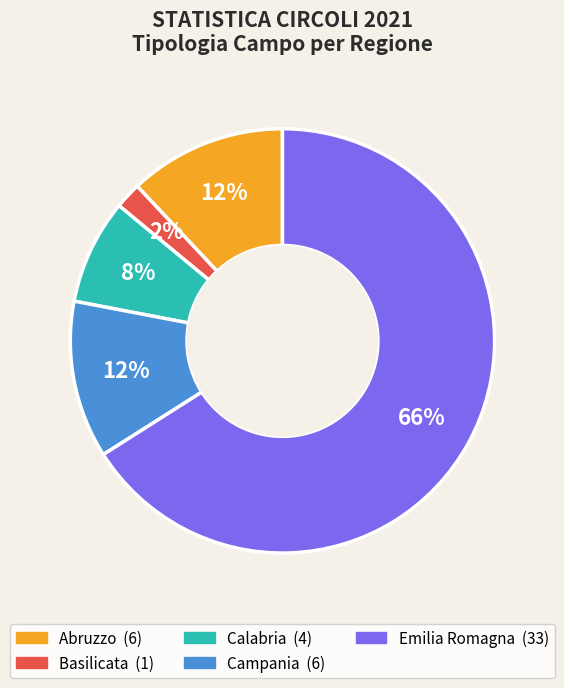

Does any single category account for the majority?

Yes